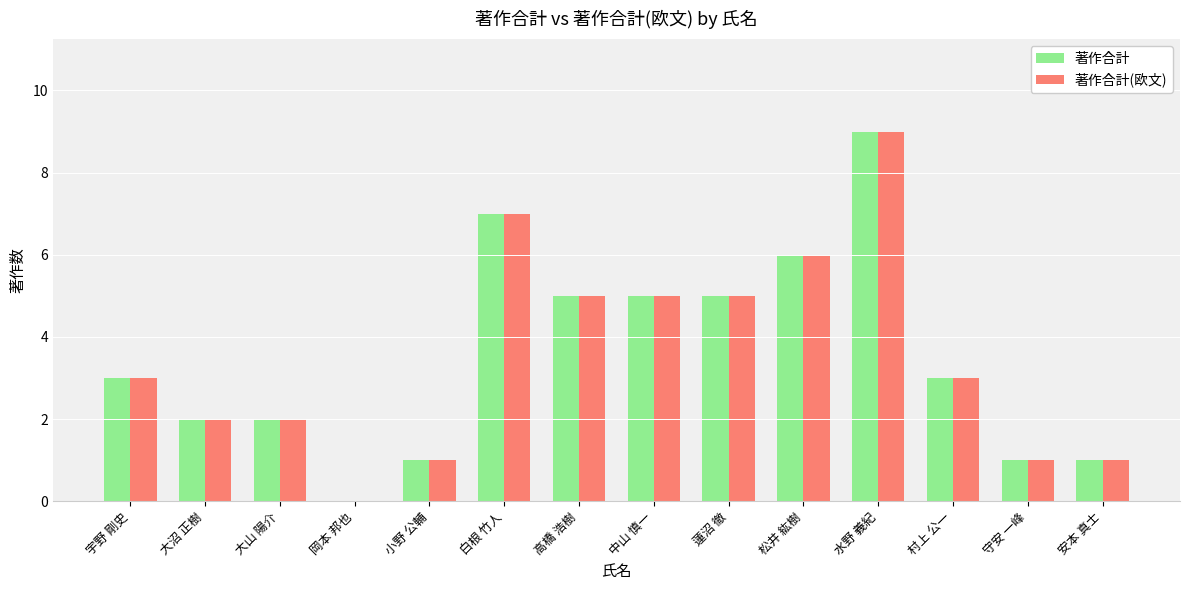

Reading left to right, extract all data points from this chart.

著作合計: 宇野 剛史=3	大沼 正樹=2	大山 陽介=2	岡本 邦也=0	小野 公輔=1	白根 竹人=7	高橋 浩樹=5	中山 慎一=5	蓮沼 徹=5	松井 紘樹=6	水野 義紀=9	村上 公一=3	守安 一峰=1	安本 真士=1
著作合計(欧文): 宇野 剛史=3	大沼 正樹=2	大山 陽介=2	岡本 邦也=0	小野 公輔=1	白根 竹人=7	高橋 浩樹=5	中山 慎一=5	蓮沼 徹=5	松井 紘樹=6	水野 義紀=9	村上 公一=3	守安 一峰=1	安本 真士=1